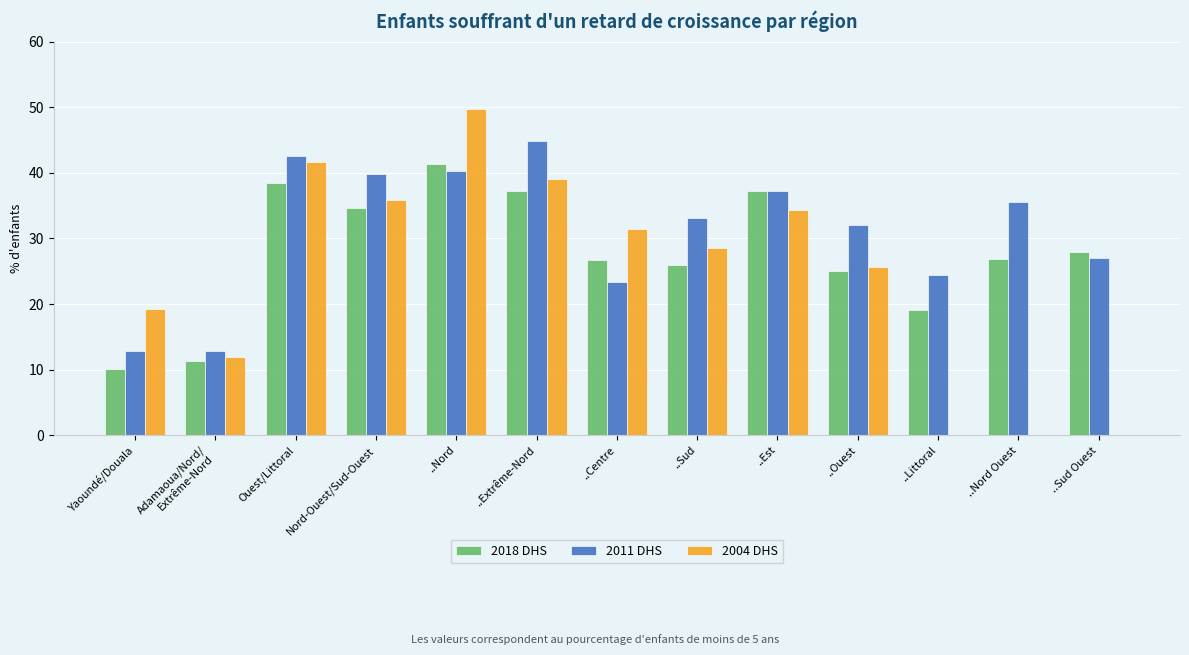

Is it true that 2011 DHS equals 33.1 at ..Sud?

True